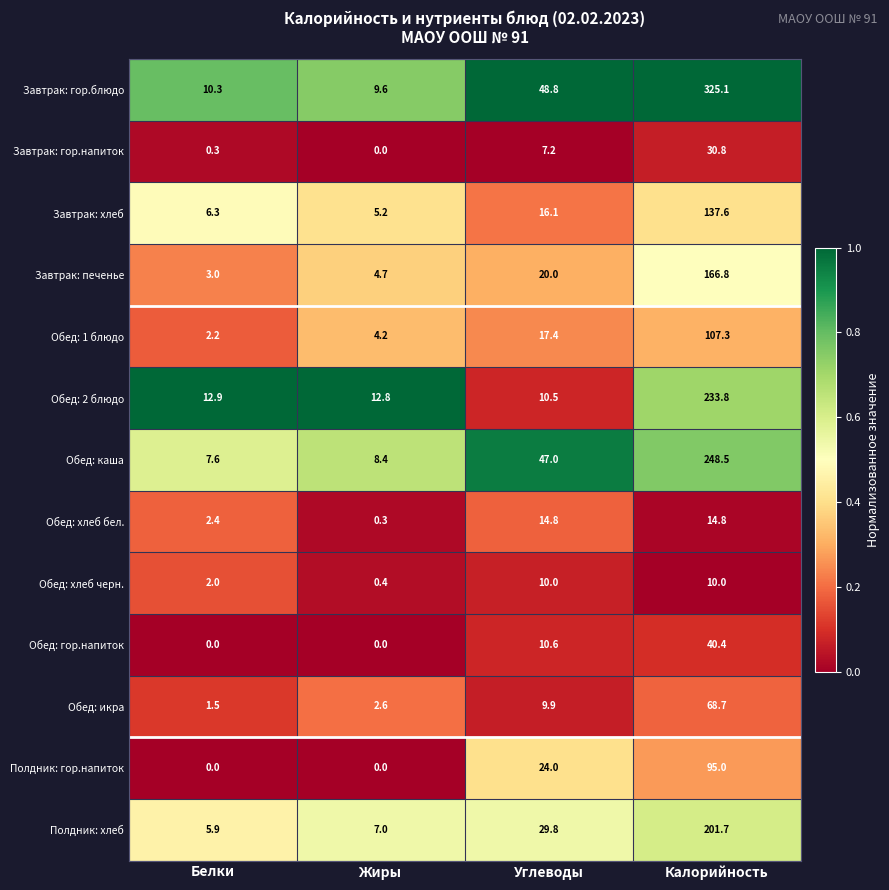

How many distinct data groups are displayed?

13